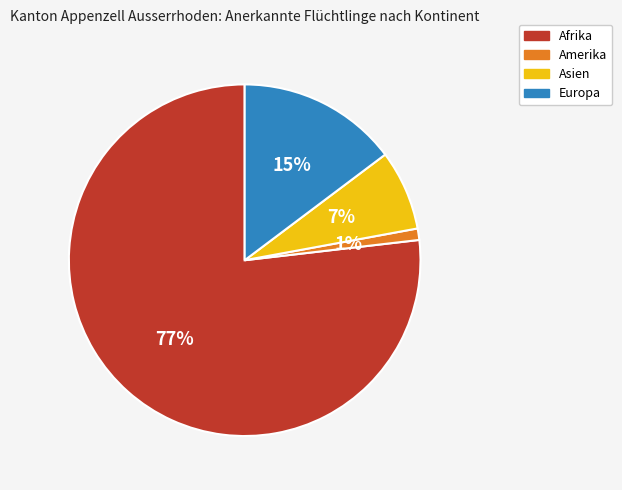

Rank the categories by value from highest to lowest.

Afrika, Europa, Asien, Amerika